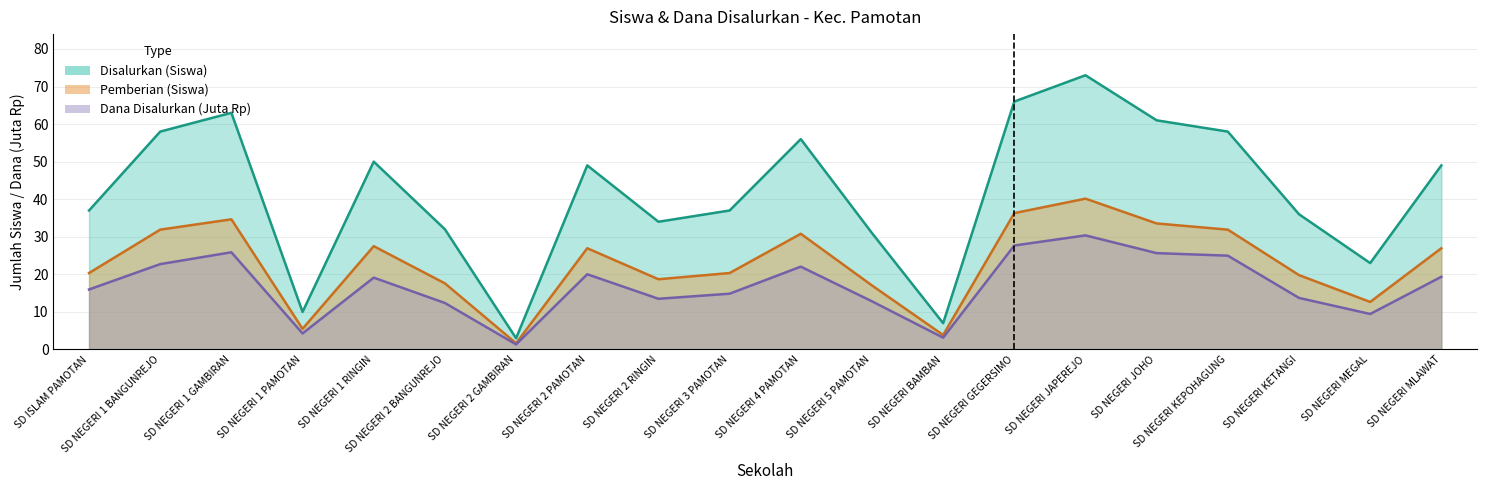

Which series changed the most between SD ISLAM PAMOTAN and SD NEGERI JAPEREJO?

Disalurkan (Siswa)